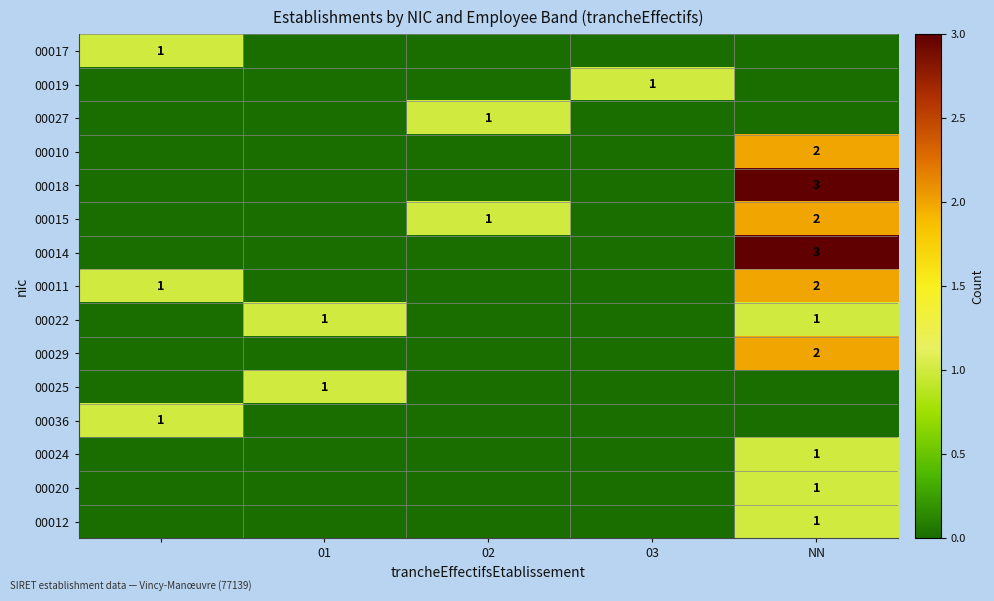

How many values in the 00020 series exceed 0?

1